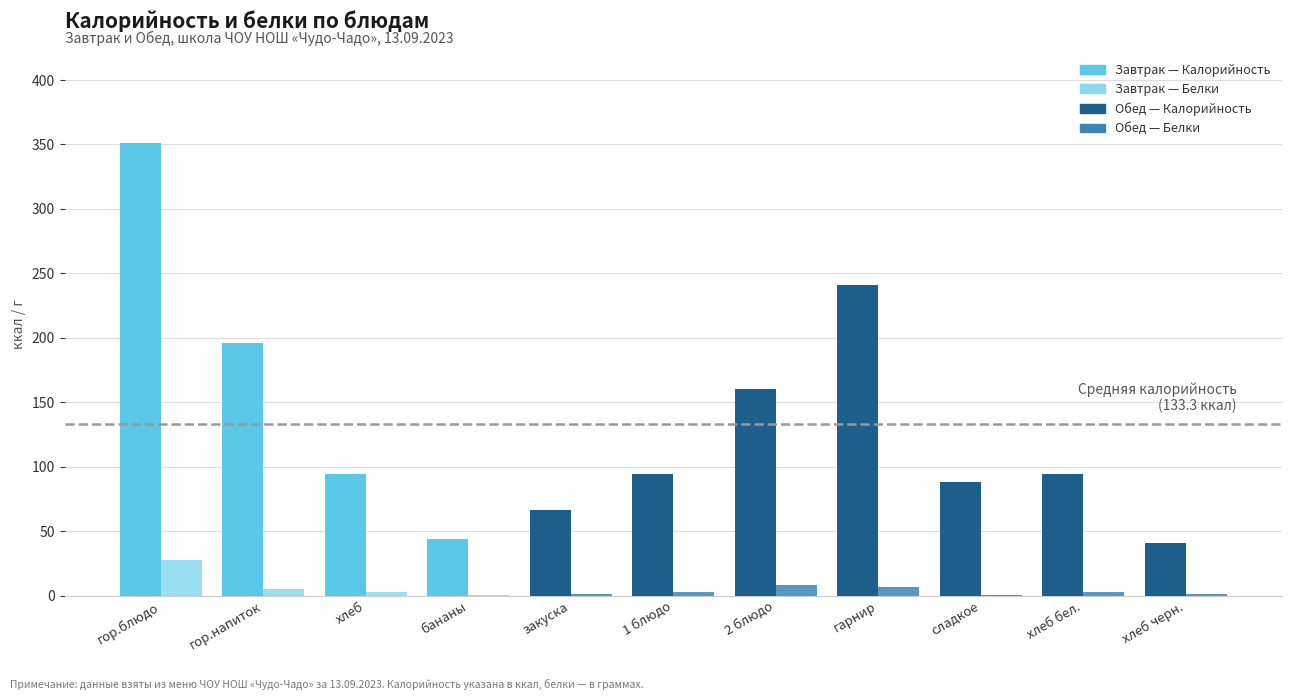

At which category is the sum across all series the highest?

гор.блюдо